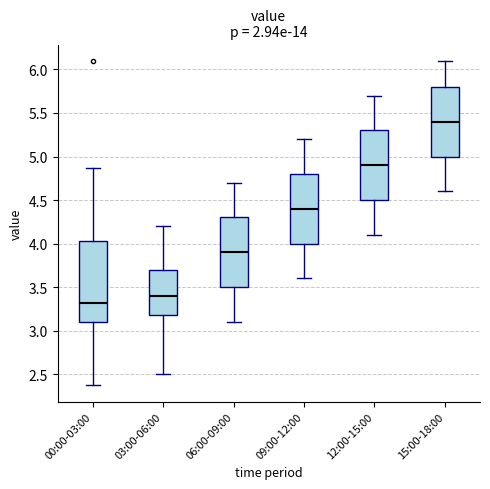

Where does the upper whisker of the box for 15:00-18:00 end on the y-axis? The values are not printed on the chart, so give them approximately, as read against the axis.

6.10